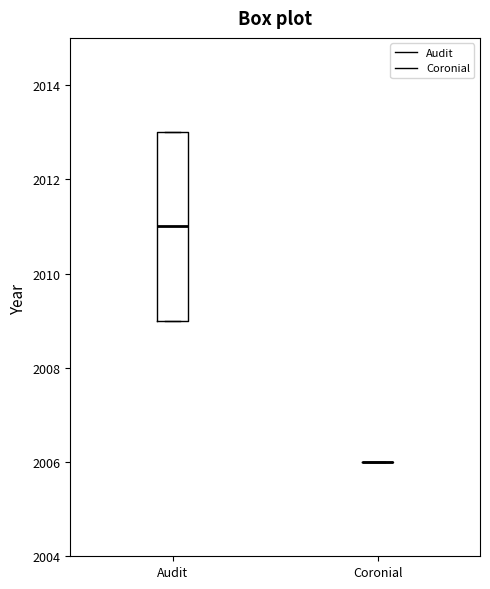

Reading left to right, read every box against the y-axis: the position of its median line, the range the box covers, and the ends of its whiskers. The values are not printed on the chart, so give them approximately, as read against the axis.

Audit: median 2011, box 2009 to 2013, whiskers 2009 to 2013
Coronial: box collapsed to a line at 2006, whiskers 2006 to 2006